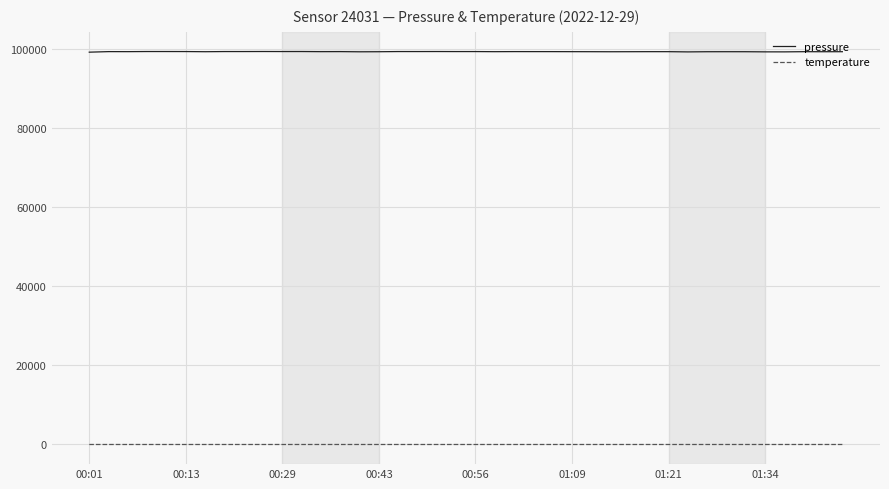

What is the maximum value shown in the chart?

99381.5